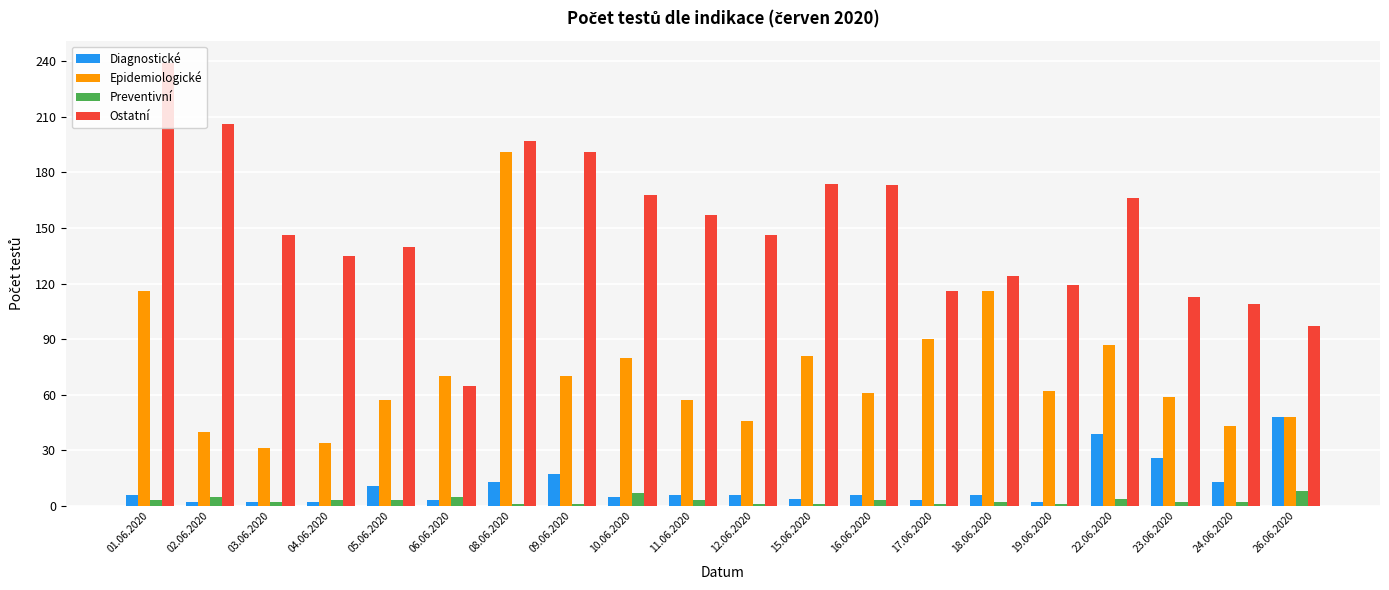

Is the value of Epidemiologické at 19.06.2020 greater than the value of Ostatní at 22.06.2020?

No